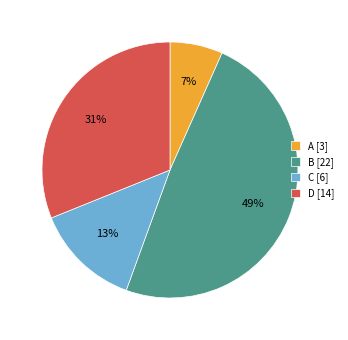

How many segments does this pie chart have?

4